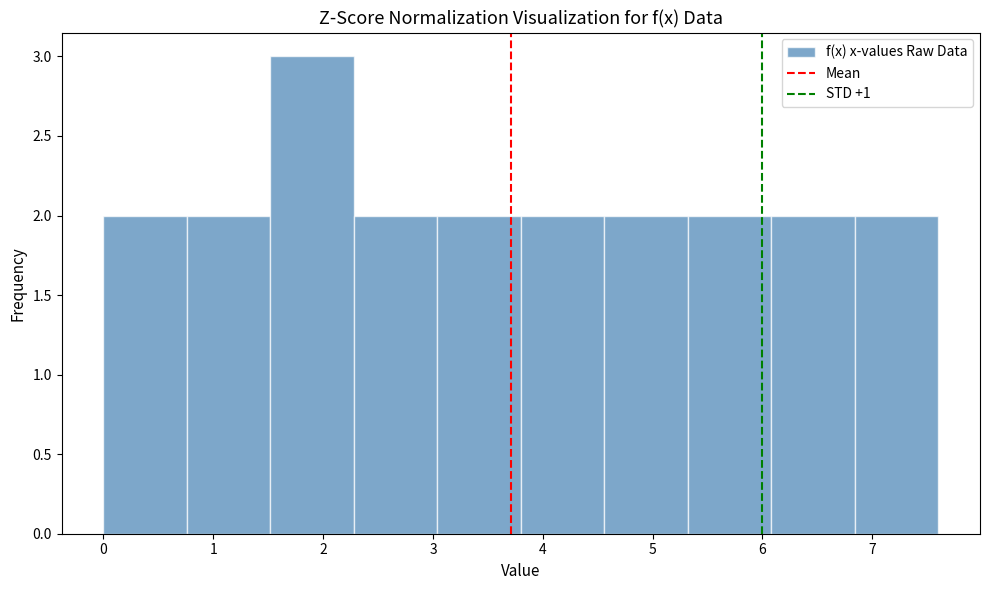

Over which range of the x-axis is the bar tallest?

1.52 to 2.28